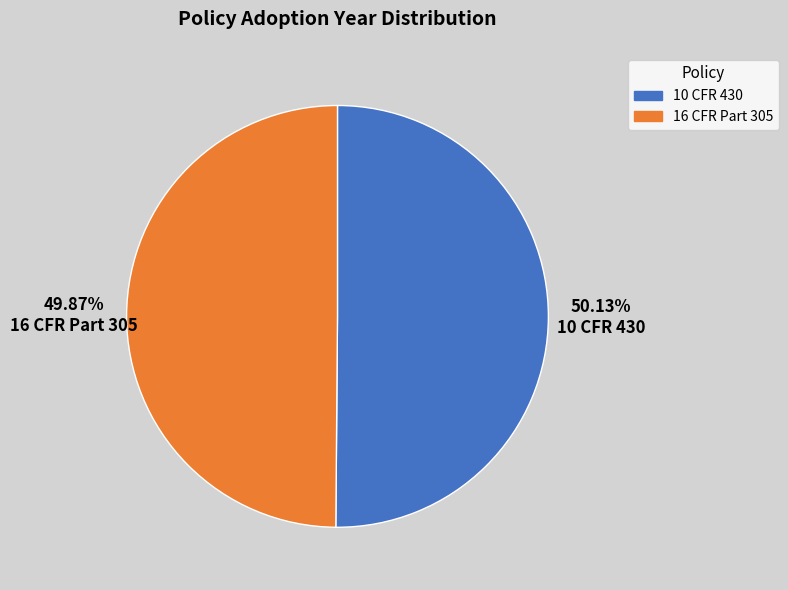

How many slices are in this pie chart?

2